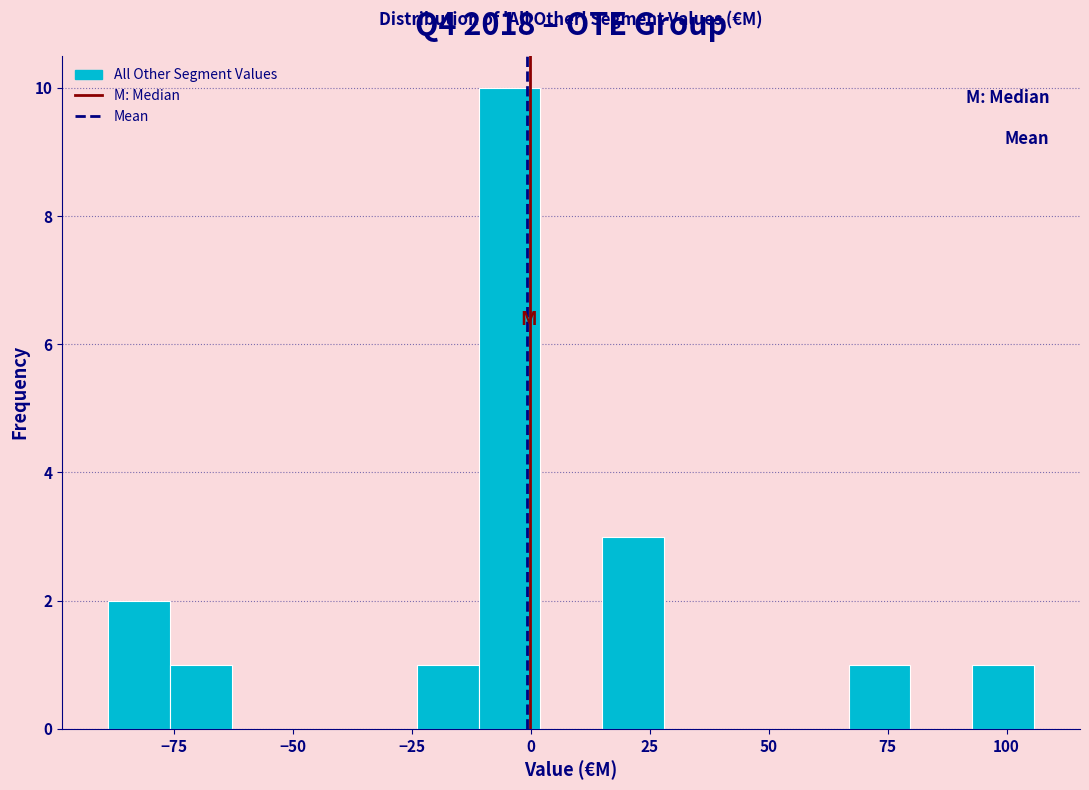

Read against the x-axis, roughly where is the centre of the tallest bar?

-5